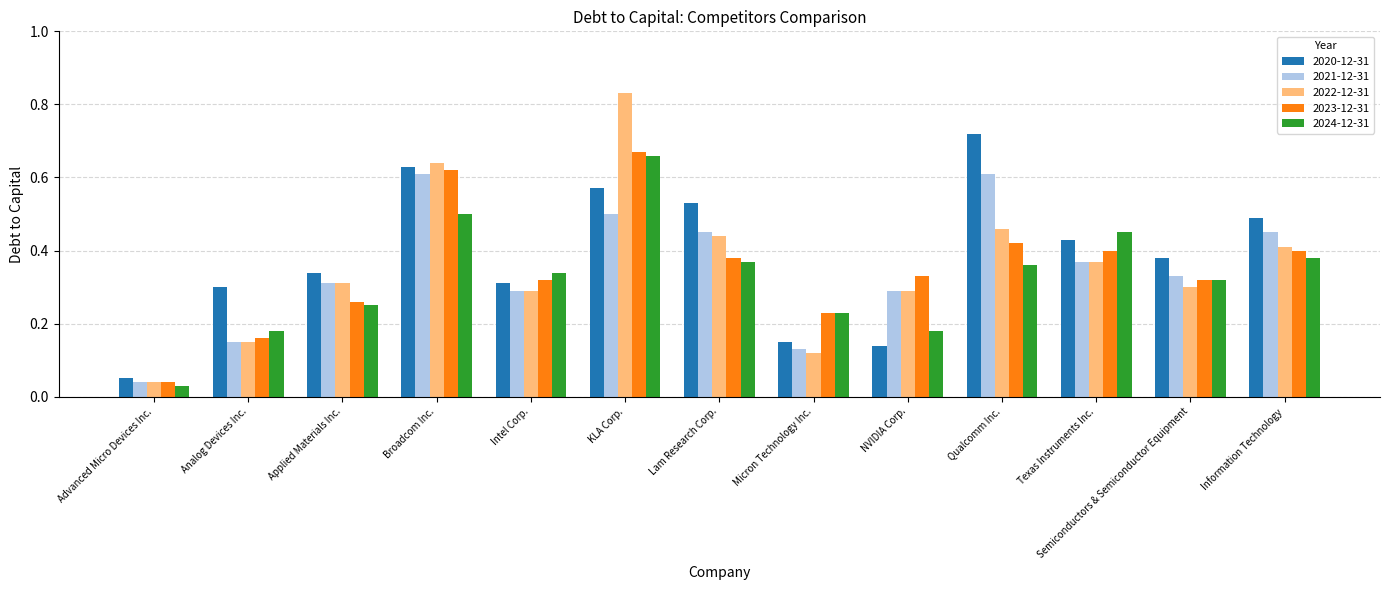

What are all the series names shown in the legend?

2020-12-31, 2021-12-31, 2022-12-31, 2023-12-31, 2024-12-31